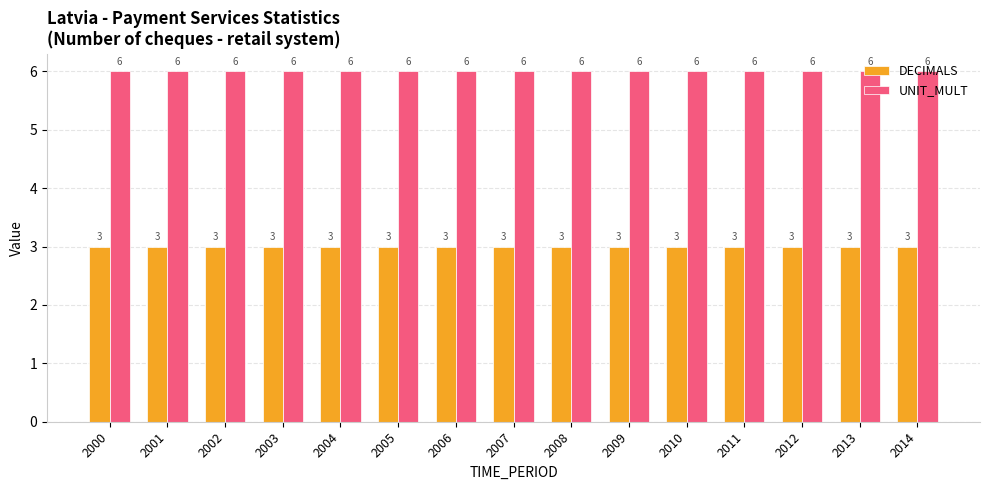

Reading left to right, what are all the values shown in this chart?

DECIMALS: 2000=3	2001=3	2002=3	2003=3	2004=3	2005=3	2006=3	2007=3	2008=3	2009=3	2010=3	2011=3	2012=3	2013=3	2014=3
UNIT_MULT: 2000=6	2001=6	2002=6	2003=6	2004=6	2005=6	2006=6	2007=6	2008=6	2009=6	2010=6	2011=6	2012=6	2013=6	2014=6